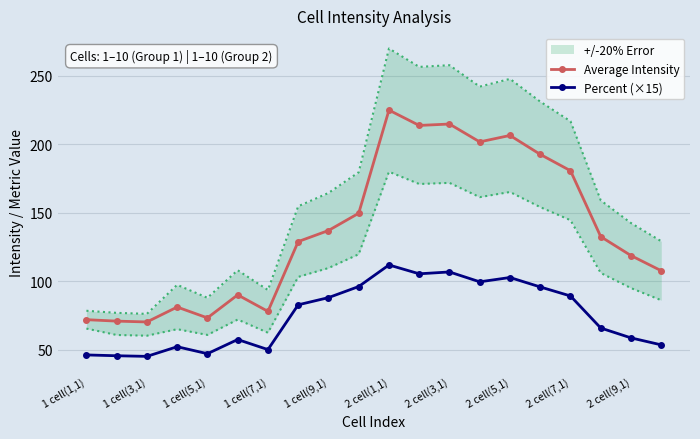

What is the difference between the second highest and minimum values in the Average Intensity series?

144.6